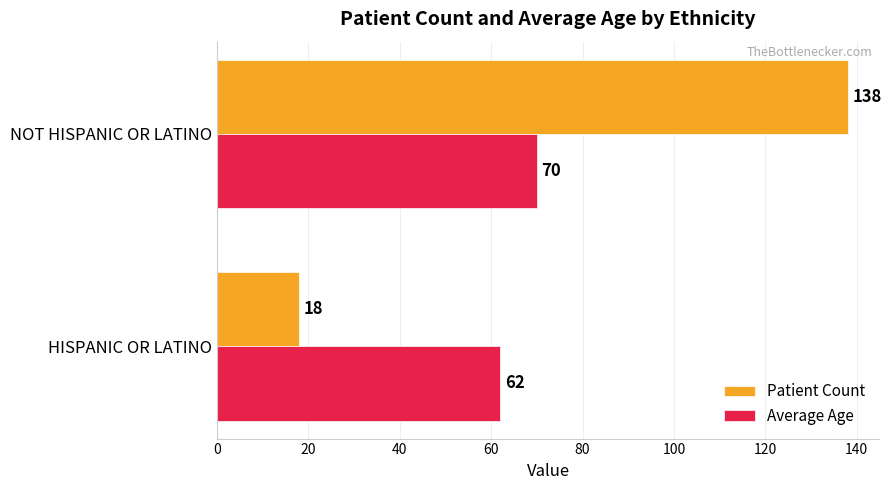

What is the smallest value displayed?

18